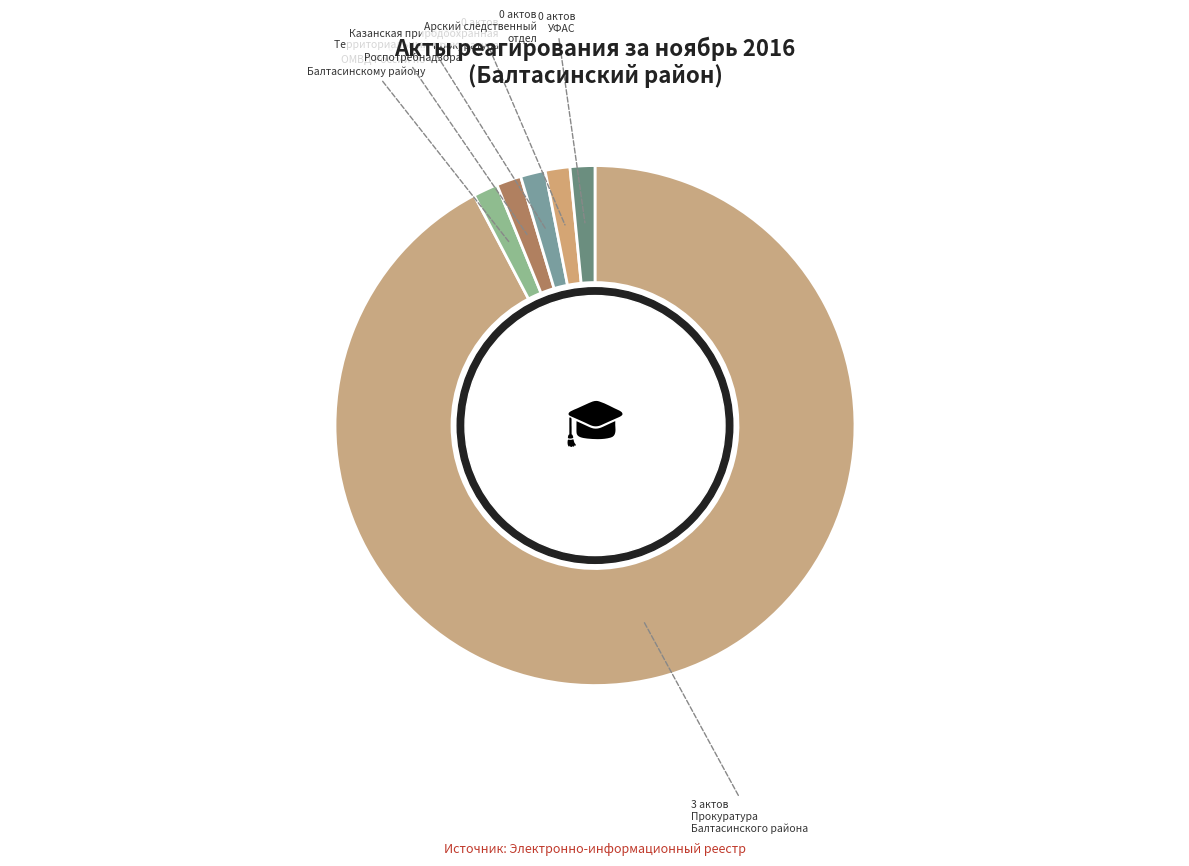

Count the number of slices in the pie.

6